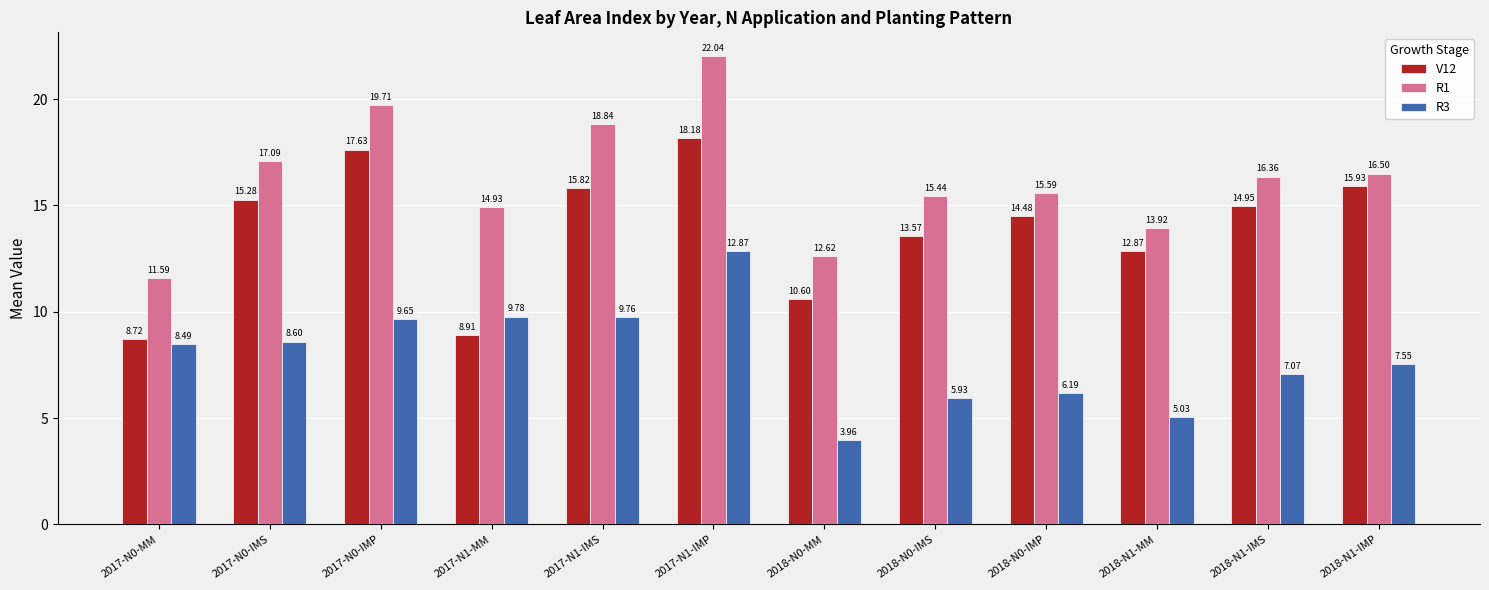

Where does the R3 series first go above 8?

2017-N0-MM